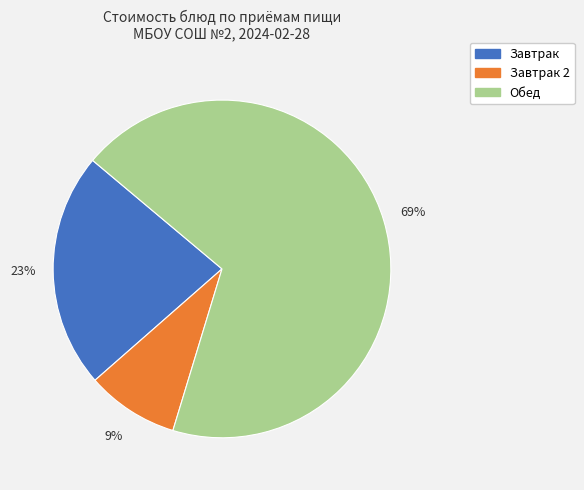

To the nearest percent, what is the average slice percentage?

33%